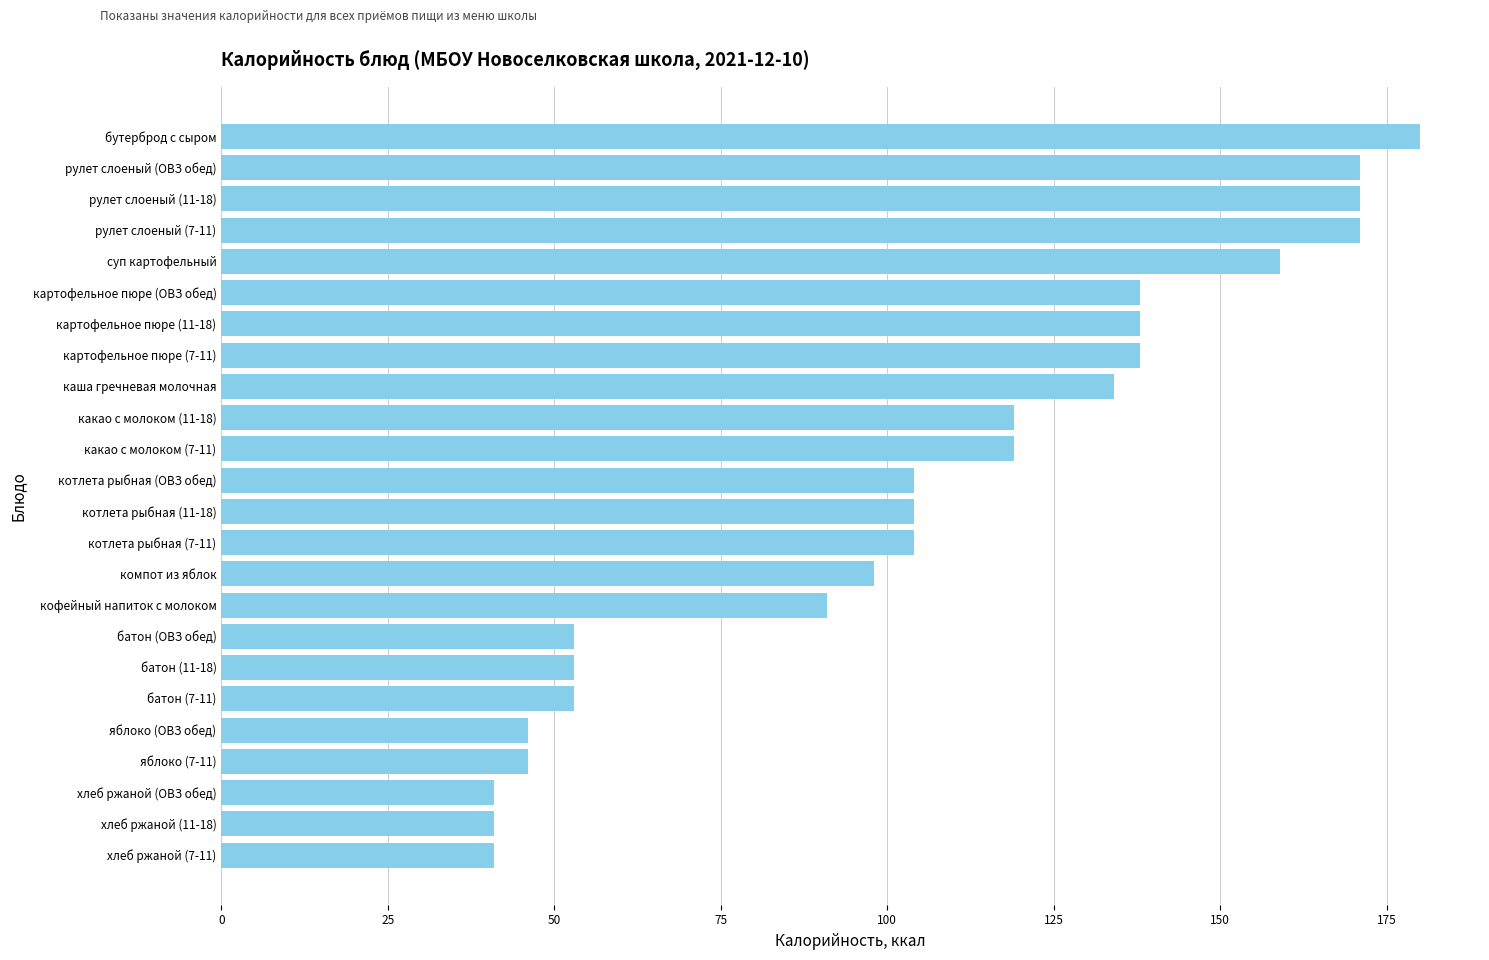

True or false: the data shows 91 at кофейный напиток с молоком.

True